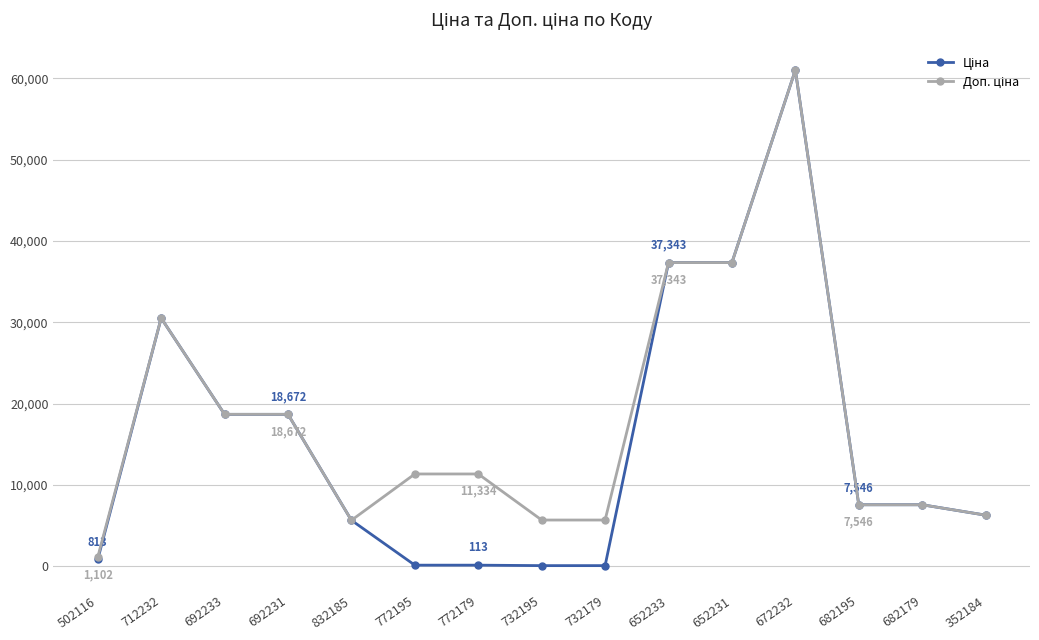

At which category does the chart reach its peak across all series?

672232